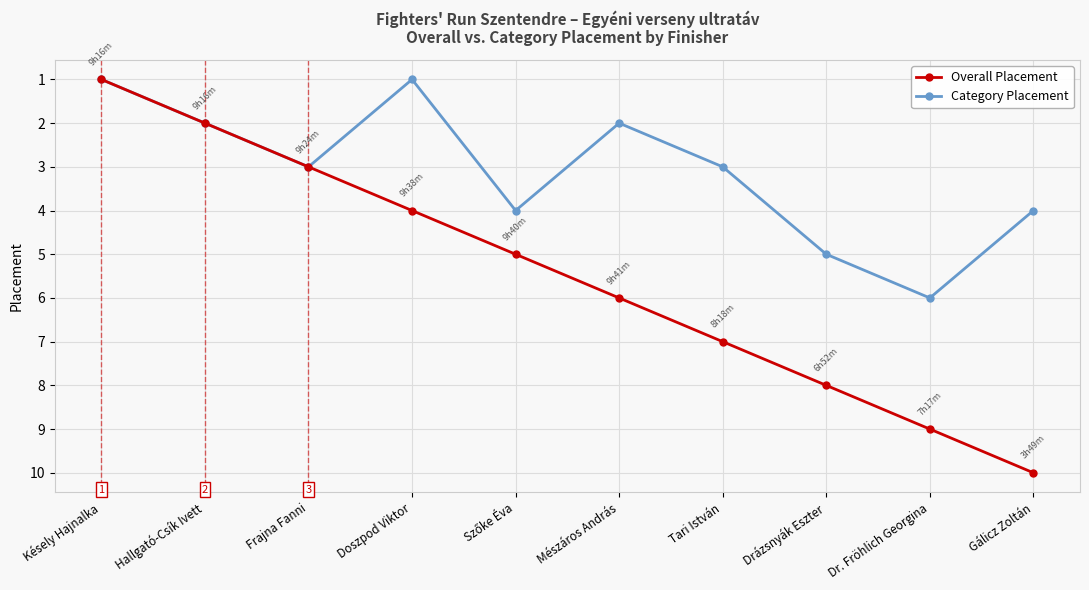

What is the total value across all series at Késely Hajnalka?

2